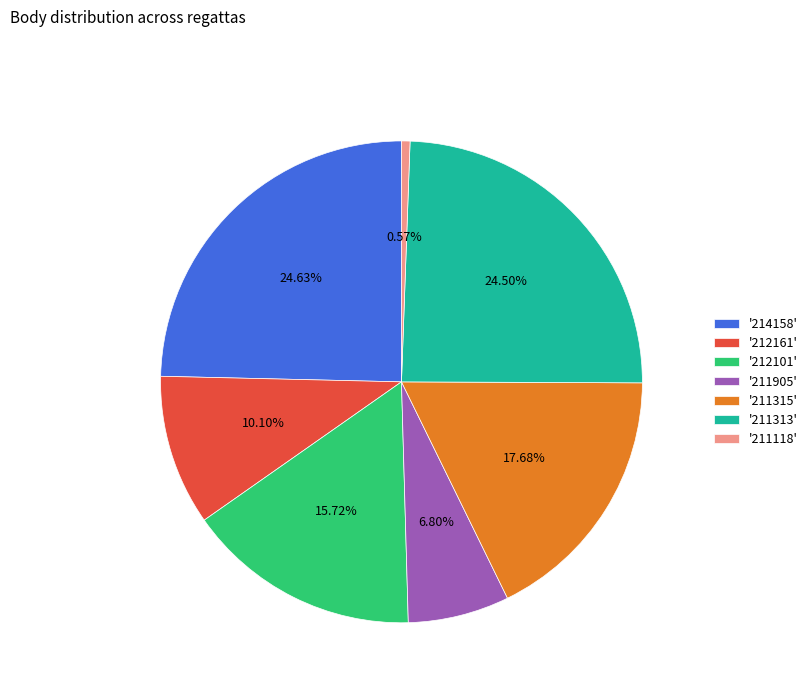

Does '212161' represent more than half of the total?

No